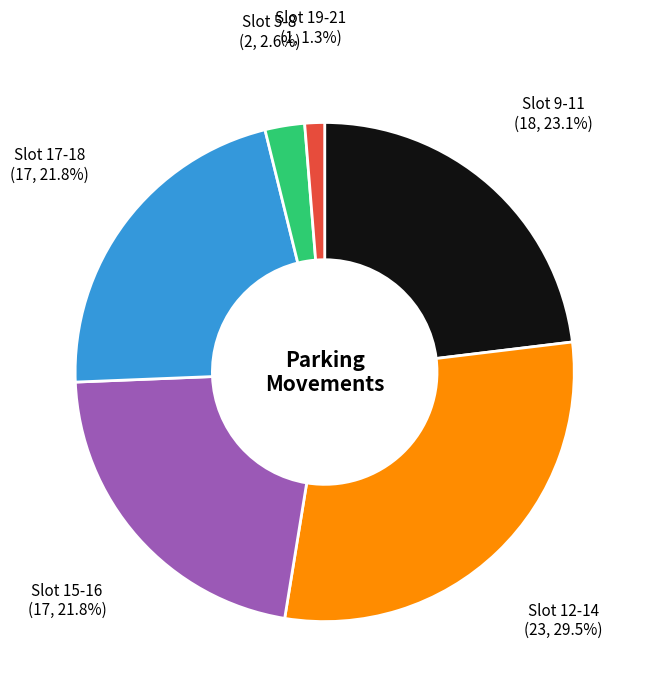

Count the number of slices in the pie.

6